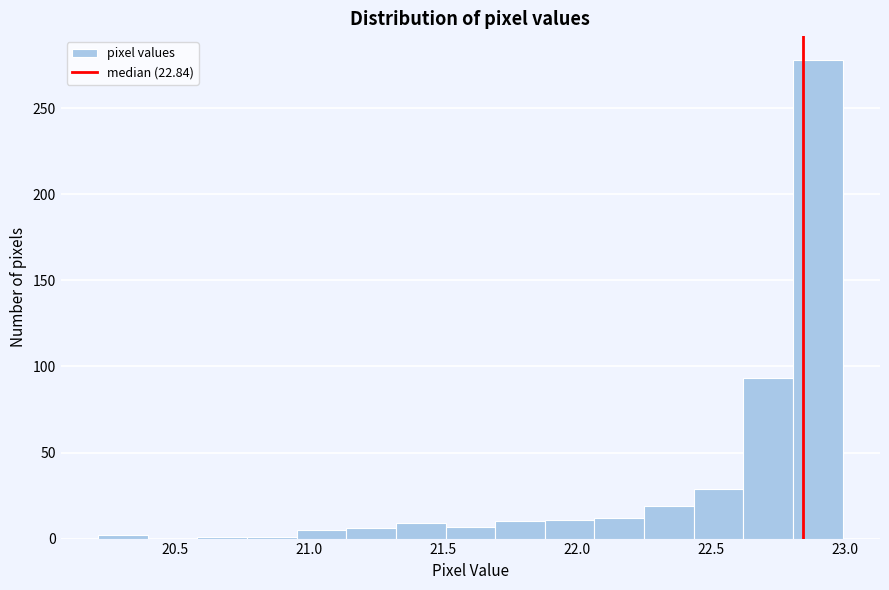

Around what value on the x-axis is the tallest bar? Give the approximate position of its centre, as read against the axis.

22.90